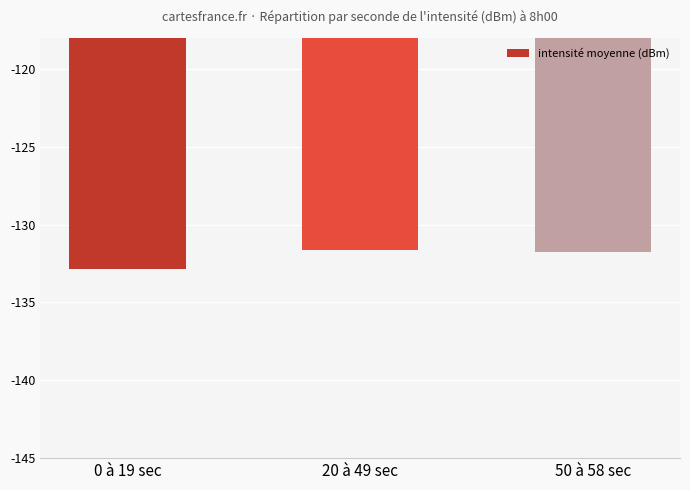

Reading left to right, transcribe all the data shown in this chart.

-132.8	-131.6	-131.8